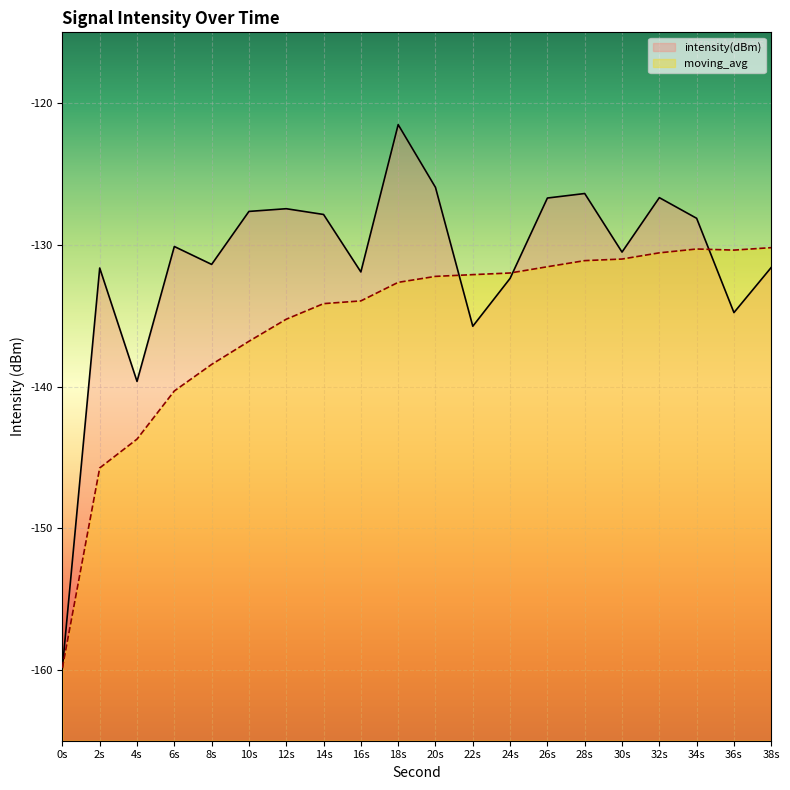

Reading right to left, transcribe all the data shown in this chart.

intensity(dBm): -131.6	-134.8	-128.1	-126.7	-130.5	-126.4	-126.7	-132.4	-135.7	-125.9	-121.5	-131.9	-127.9	-127.4	-127.6	-131.4	-130.1	-139.6	-131.6	-159.9
moving_avg: -130.2	-130.4	-130.3	-130.6	-131.0	-131.1	-131.5	-132.0	-132.1	-132.2	-132.6	-134.0	-134.1	-135.2	-136.8	-138.4	-140.3	-143.7	-145.7	-159.9